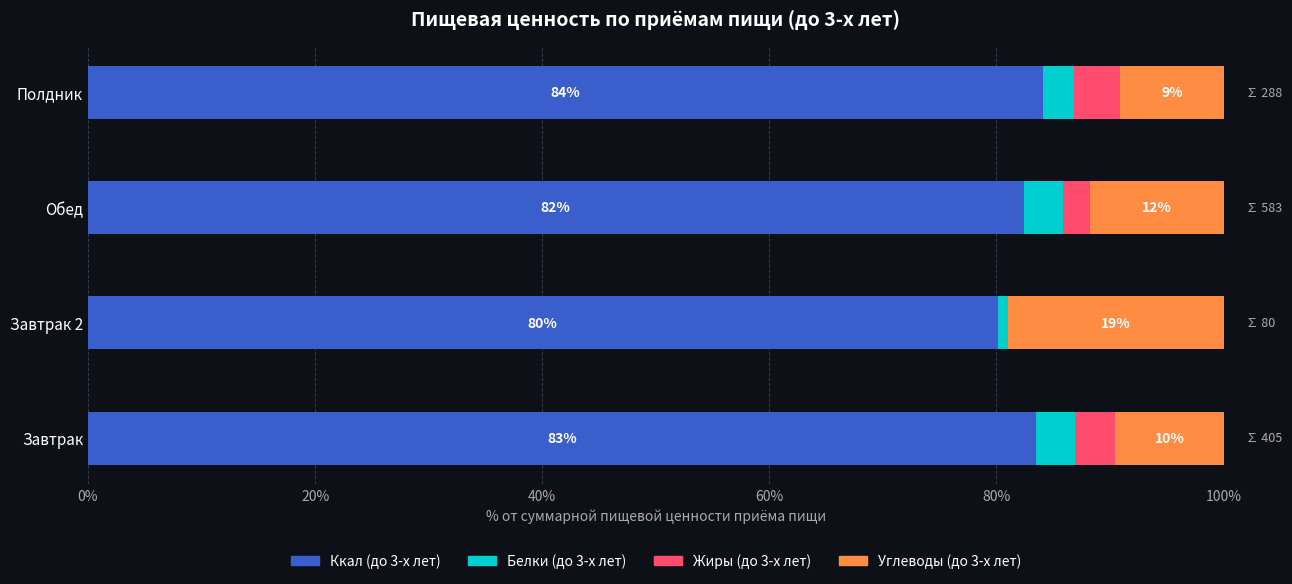

Which category has the highest value in the Ккал (до 3-х лет) series?

Полдник